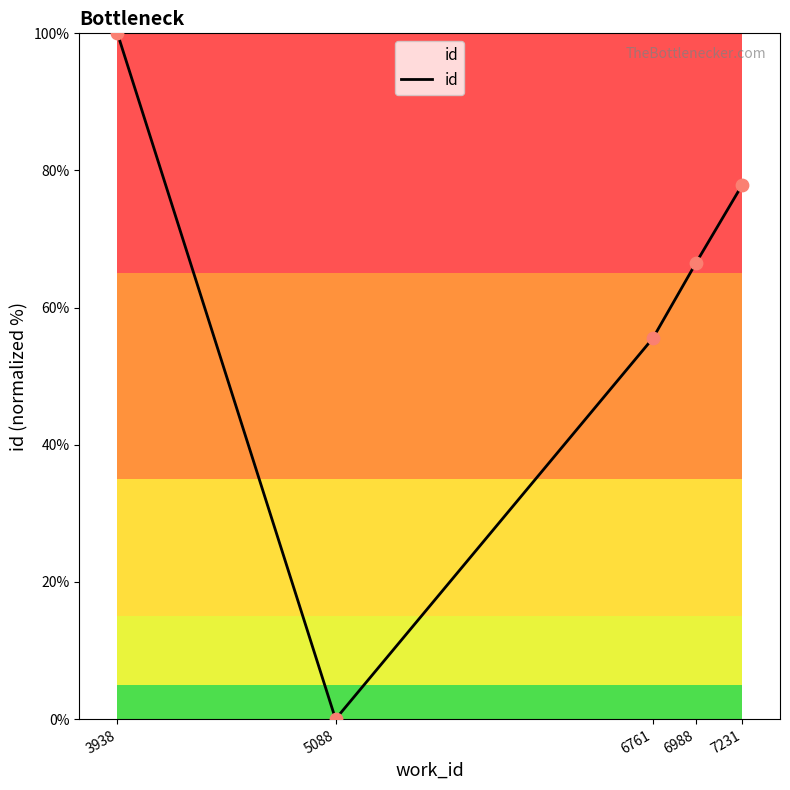

Between 6761 and 7231, which is larger?

7231